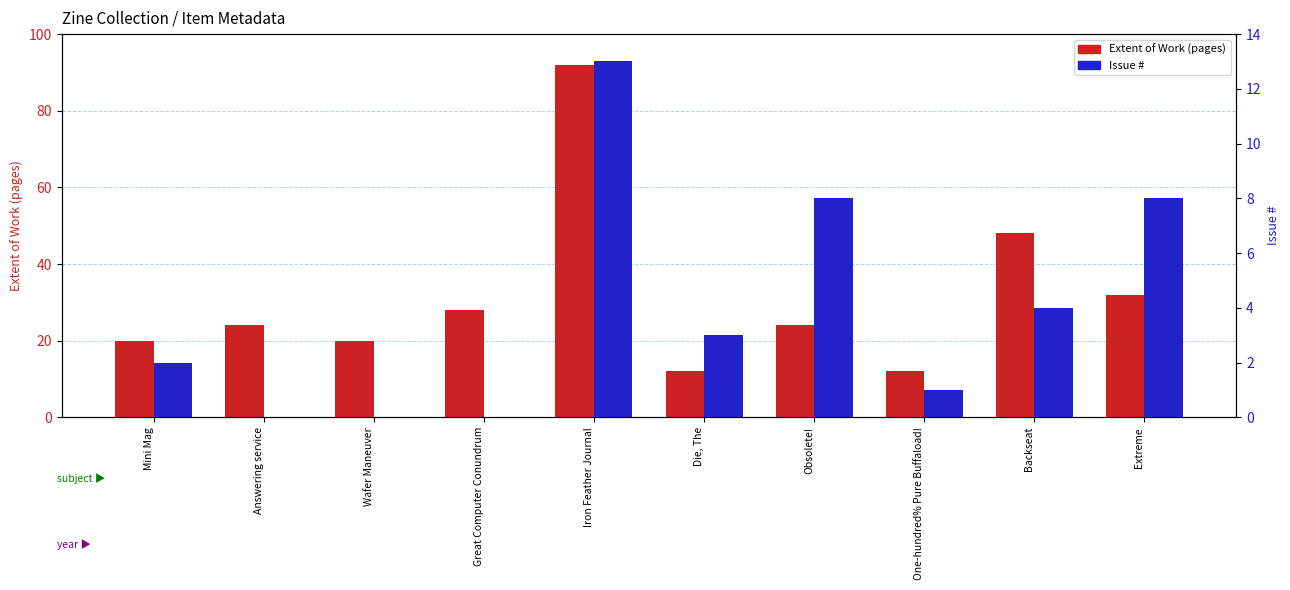

Between Die, The and Extreme, which series saw the biggest shift?

Extent of Work